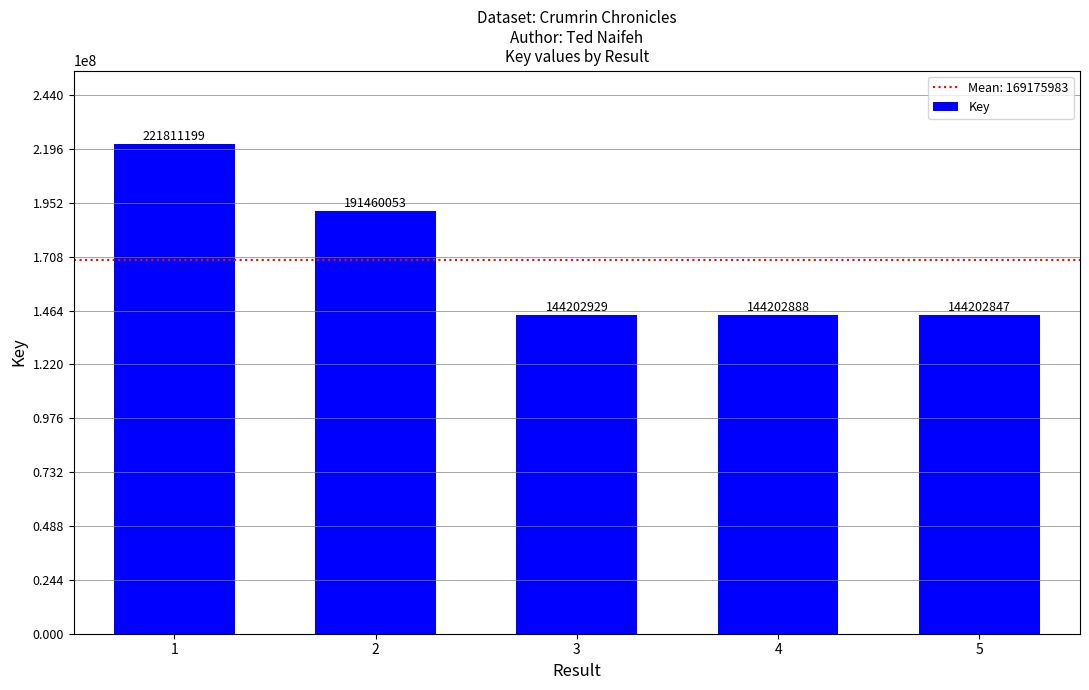

What is the change in value from 1 to 5?

-77608352